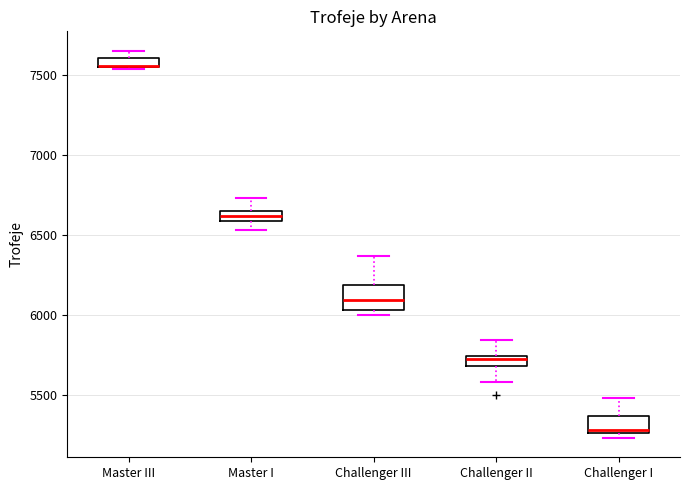

Where is the lower edge of the box for Challenger II on the y-axis? The values are not printed on the chart, so give them approximately, as read against the axis.

5700